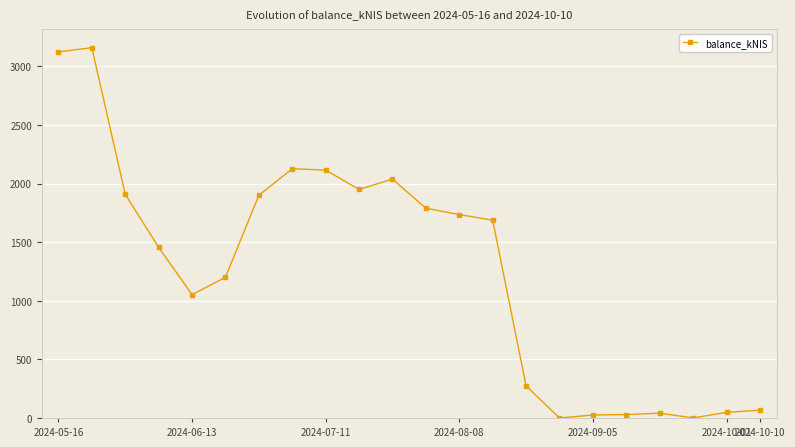

What is the greatest value displayed?

3160.2